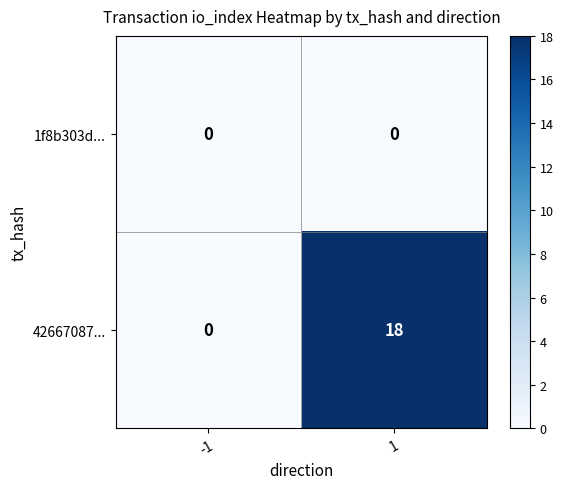

Which series has the largest range (max minus min)?

42667087...